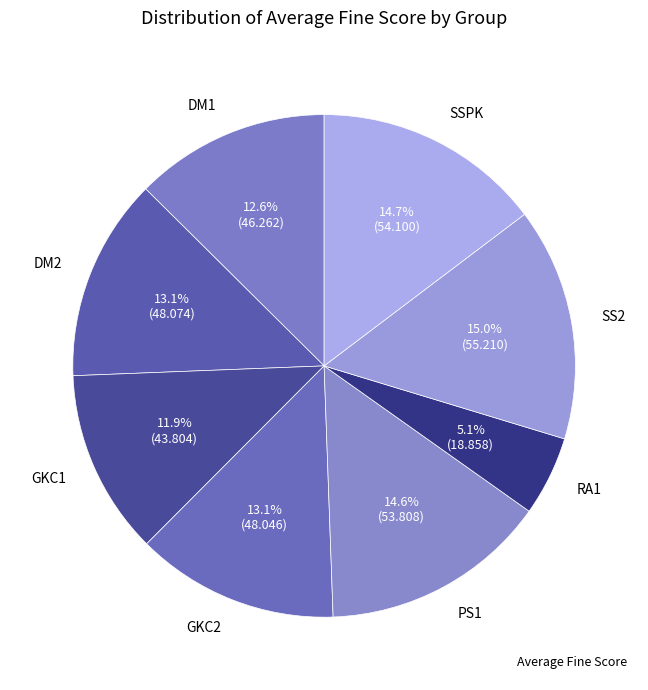

To the nearest percent, what portion does SS2 represent?

15%